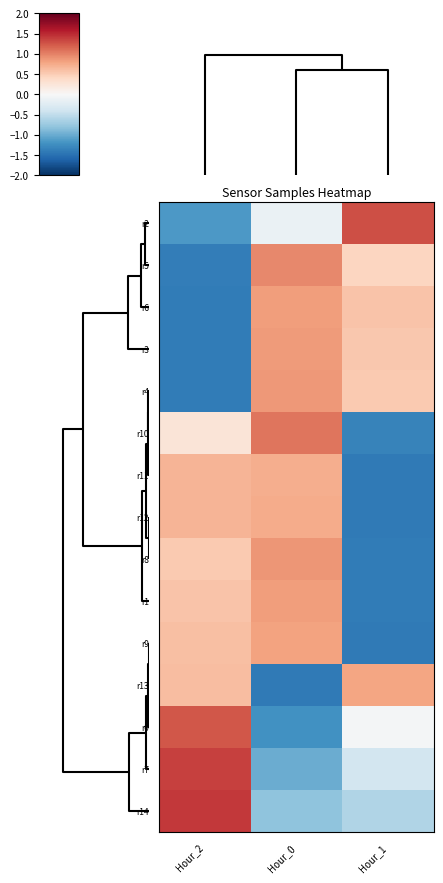

What is the maximum value shown in the chart?

1.4